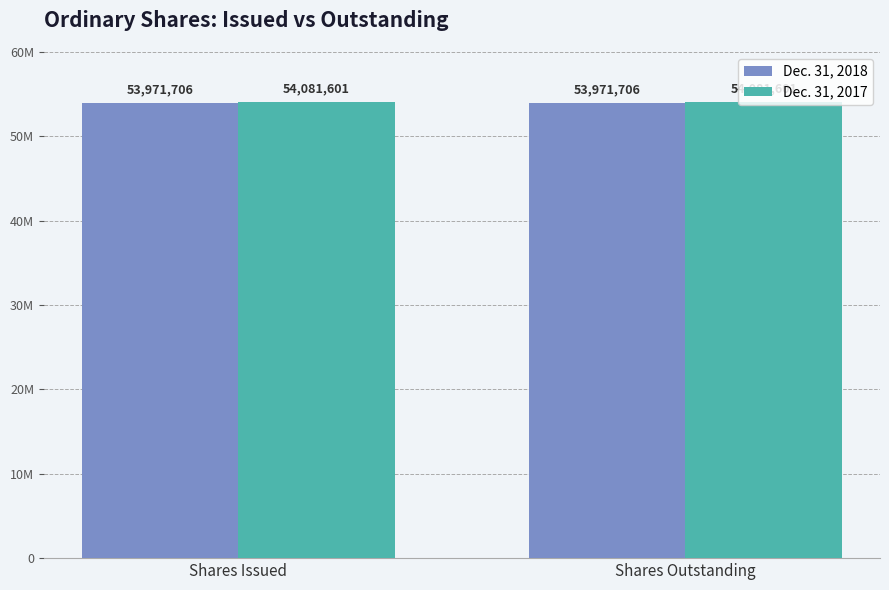

What is the smallest value displayed?

53971706